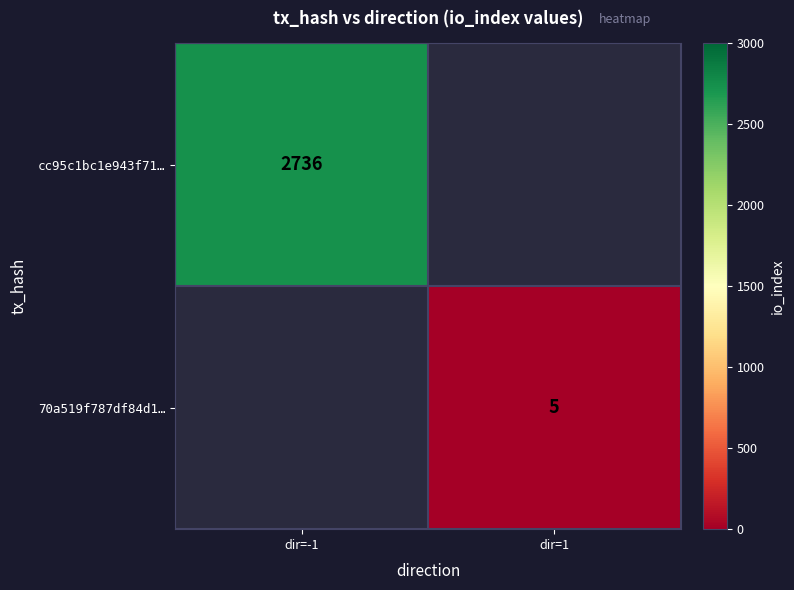

The value of cc95c1bc1e943f71… at dir=-1 is 2736. True or false?

True